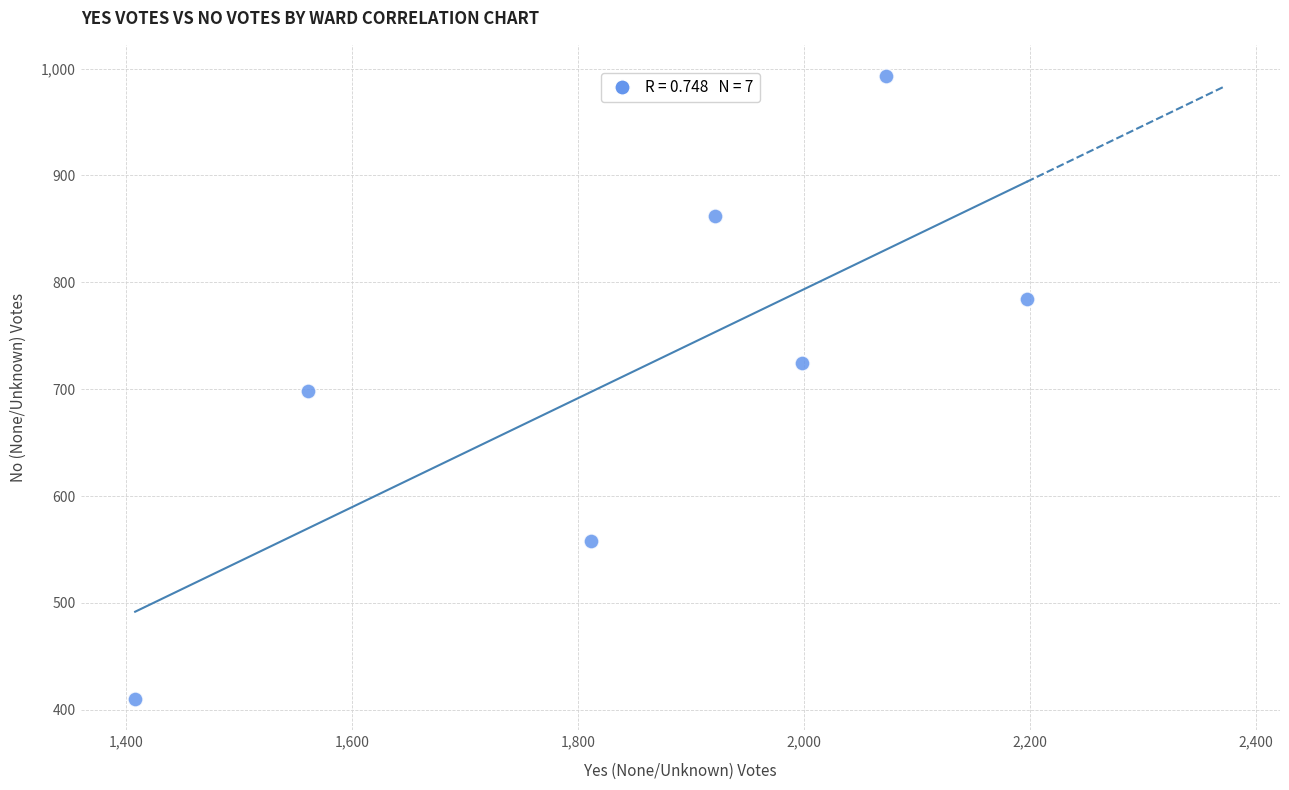

What is the average Y value?

718